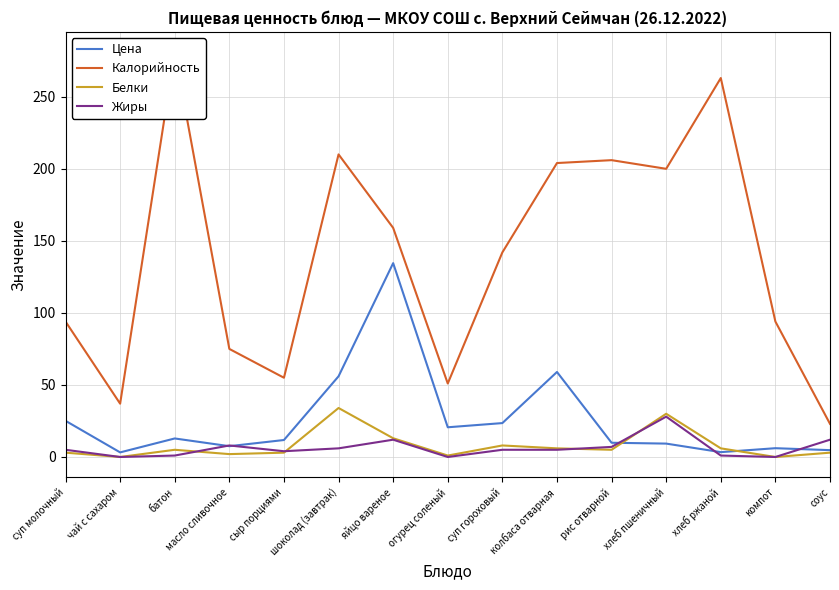

True or false: Белки and Калорийность intersect in this chart.

False